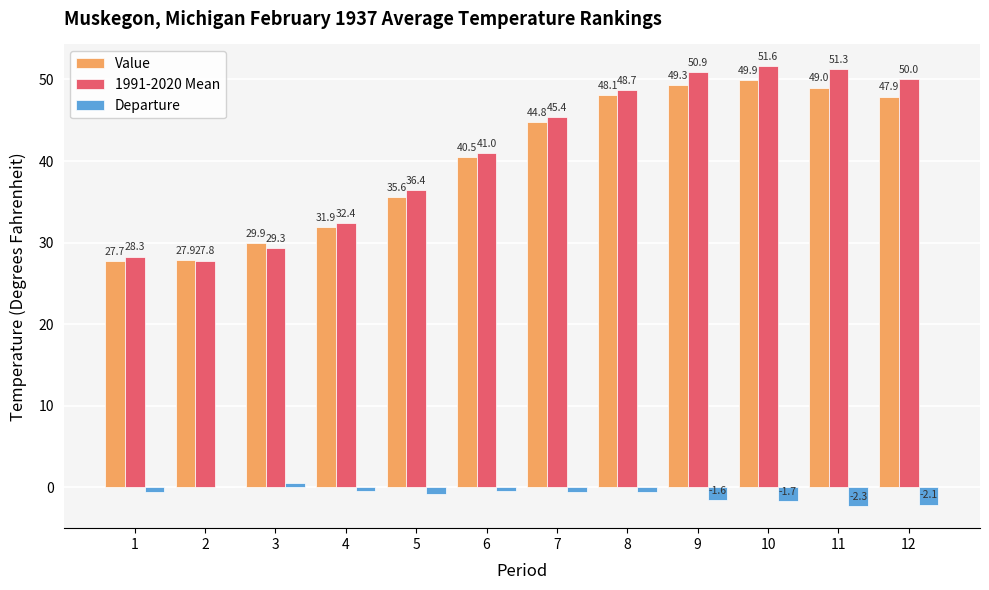

Which series has the largest total across all categories?

1991-2020 Mean